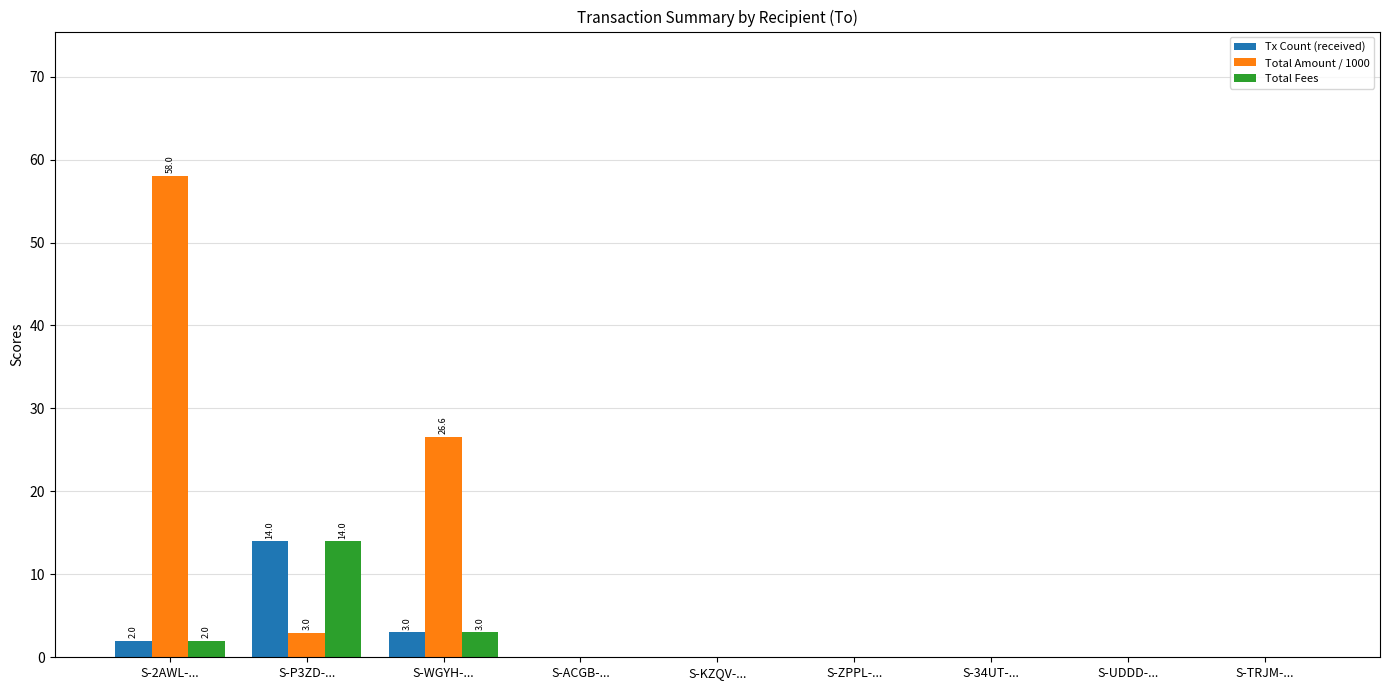

Does the chart contain stacked bars?

No